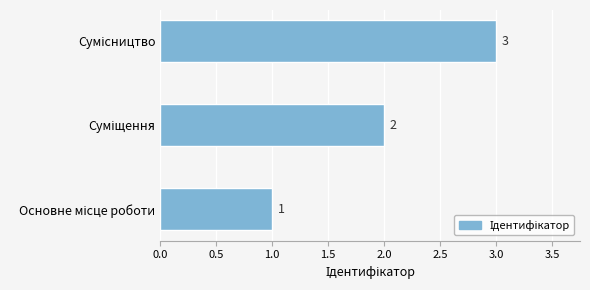

How many values are between 1 and 3?

3